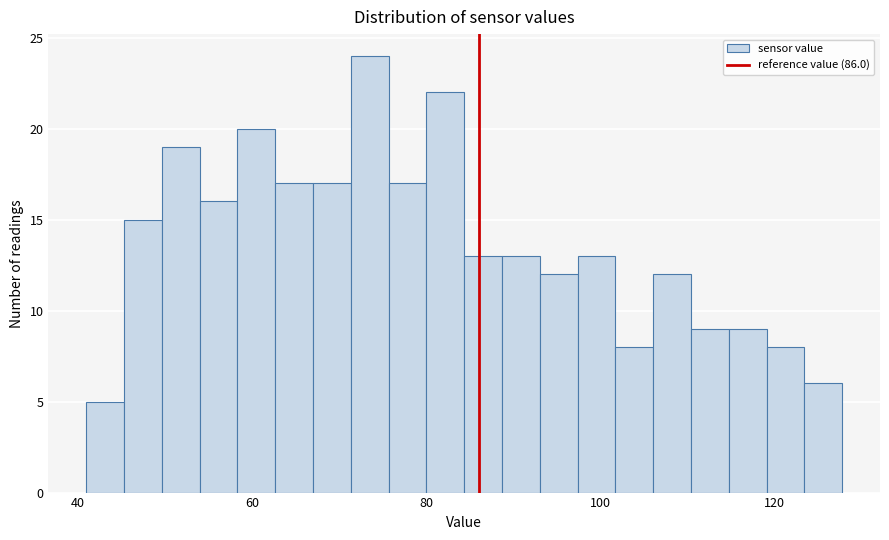

Read against the x-axis, roughly where is the centre of the tallest bar?

74